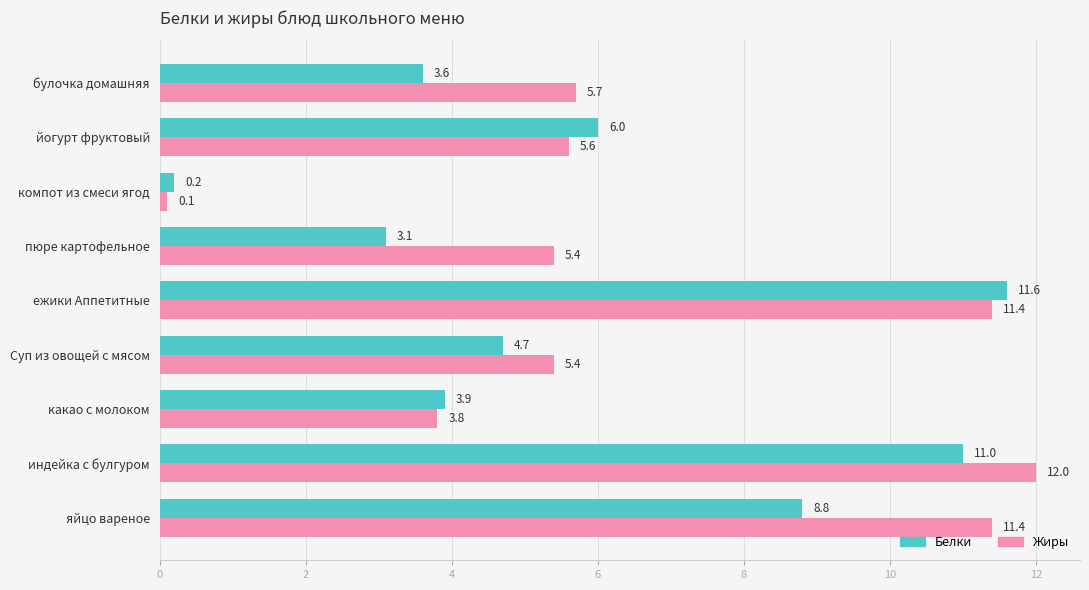

List the series in order of their peak value, lowest first.

Белки, Жиры